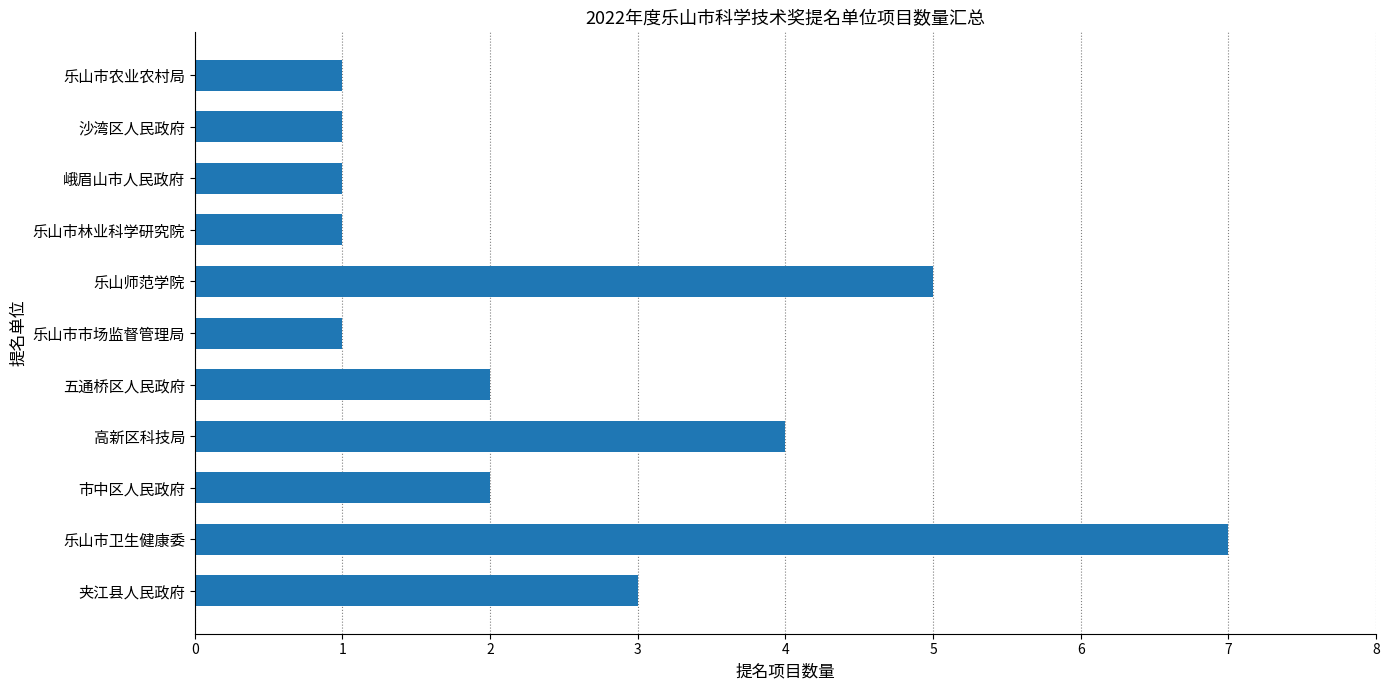

What is the sum of all values?

28